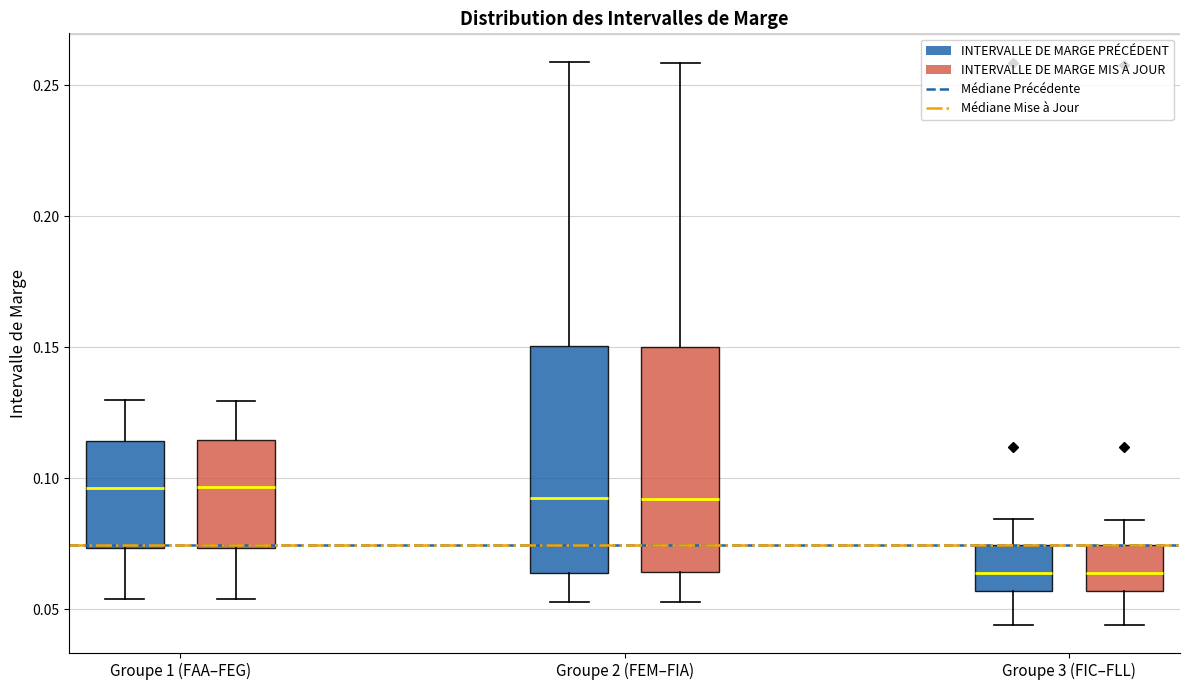

Reading left to right, transcribe this box plot: for each box, give where its median line is, the range the box spans, and where its two whiskers end, as read against the y-axis. The values are not printed on the chart, so give them approximately, as read against the axis.

Groupe 1 (FAA–FEG) (INTERVALLE DE MARGE PRÉCÉDENT): median 0.095, box 0.075 to 0.115, whiskers 0.055 to 0.130
Groupe 1 (FAA–FEG) (INTERVALLE DE MARGE MIS À JOUR): median 0.095, box 0.075 to 0.115, whiskers 0.055 to 0.130
Groupe 2 (FEM–FIA) (INTERVALLE DE MARGE PRÉCÉDENT): median 0.090, box 0.065 to 0.150, whiskers 0.055 to 0.260
Groupe 2 (FEM–FIA) (INTERVALLE DE MARGE MIS À JOUR): median 0.090, box 0.065 to 0.150, whiskers 0.055 to 0.260
Groupe 3 (FIC–FLL) (INTERVALLE DE MARGE PRÉCÉDENT): median 0.065, box 0.055 to 0.075, whiskers 0.045 to 0.085
Groupe 3 (FIC–FLL) (INTERVALLE DE MARGE MIS À JOUR): median 0.065, box 0.055 to 0.075, whiskers 0.045 to 0.085